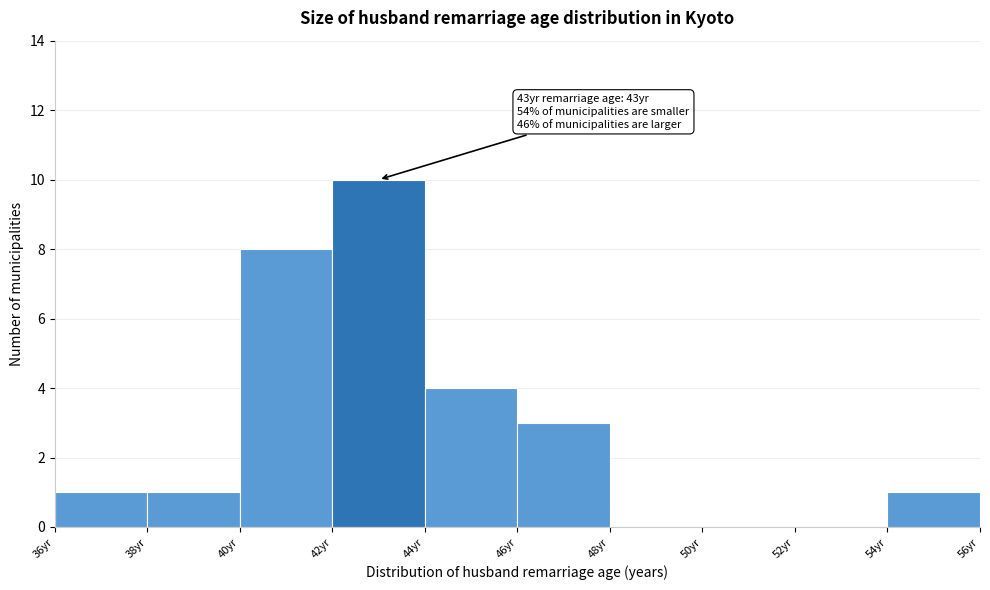

Which range on the x-axis has the tallest bar?

42 to 44